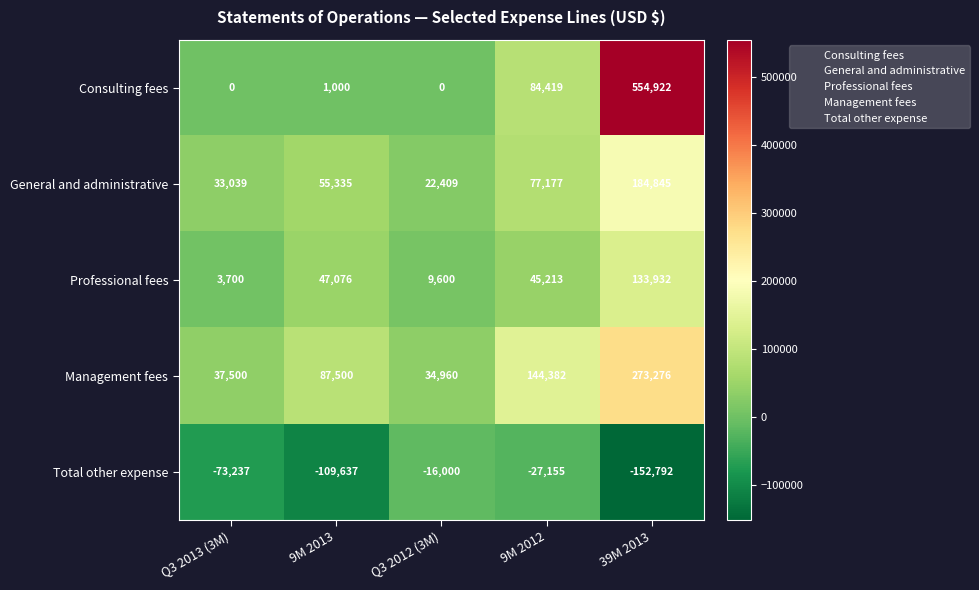

Which series has the largest range (max minus min)?

Consulting fees